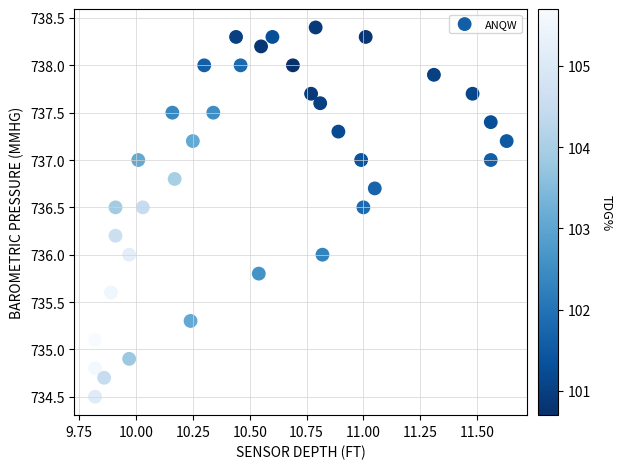

What is the range of X values (max minus min)?

1.8